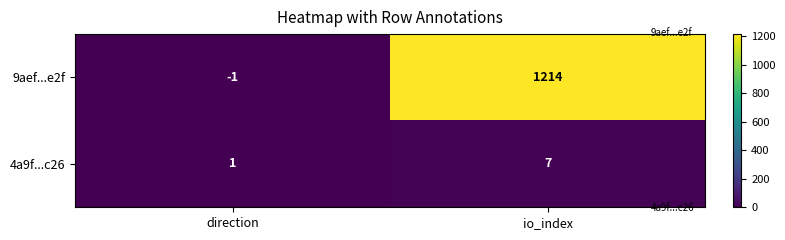

True or false: 9aef...e2f has a value of 0 at direction.

False